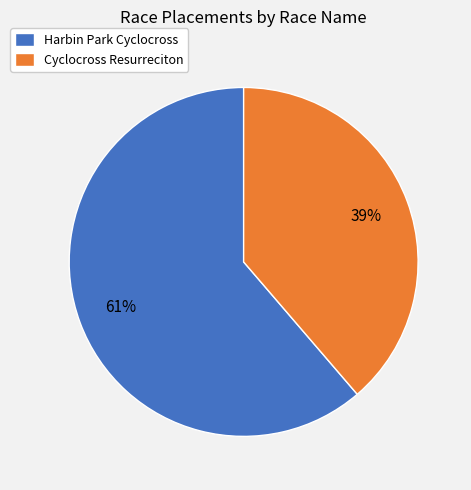

To the nearest percent, what portion does Cyclocross Resurreciton represent?

39%